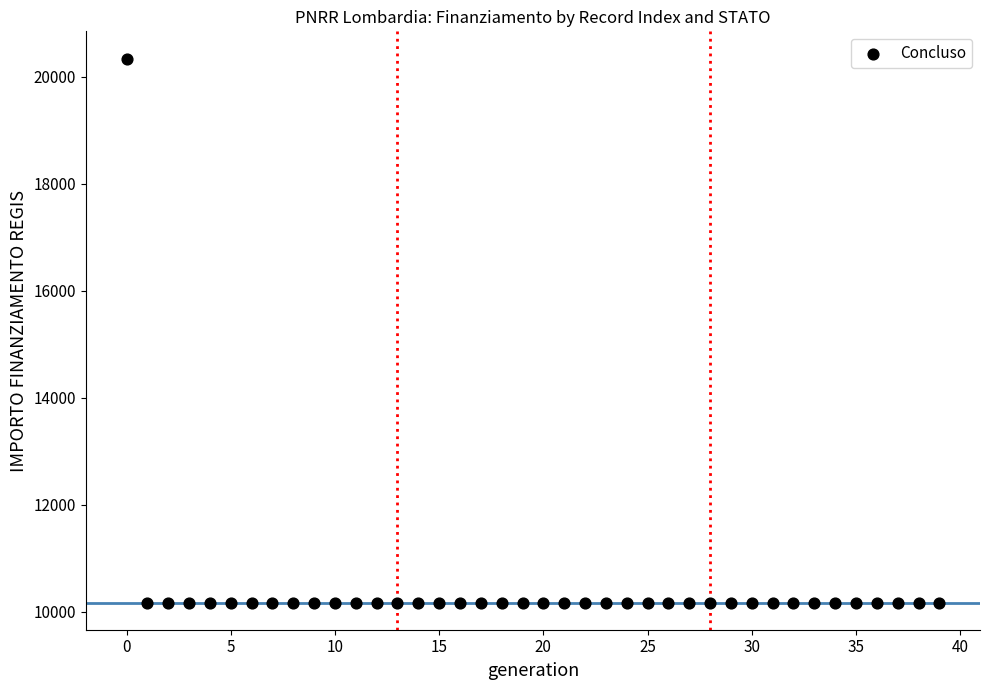

What is the range of Y values (max minus min)?

10172